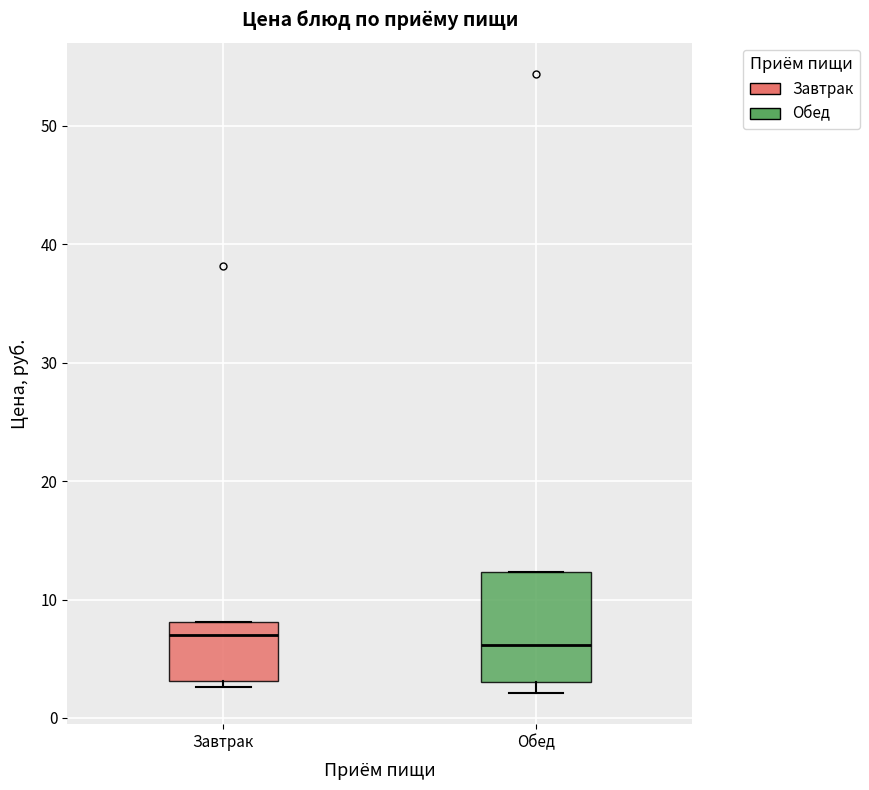

Reading left to right, transcribe this box plot: for each box, give where its median line is, the range the box spans, and where its two whiskers end, as read against the y-axis. The values are not printed on the chart, so give them approximately, as read against the axis.

Завтрак: median 7, box 3 to 8, whiskers 3 (just below the box's lower edge) to 8
Обед: median 6, box 3 to 12, whiskers 2 to 12